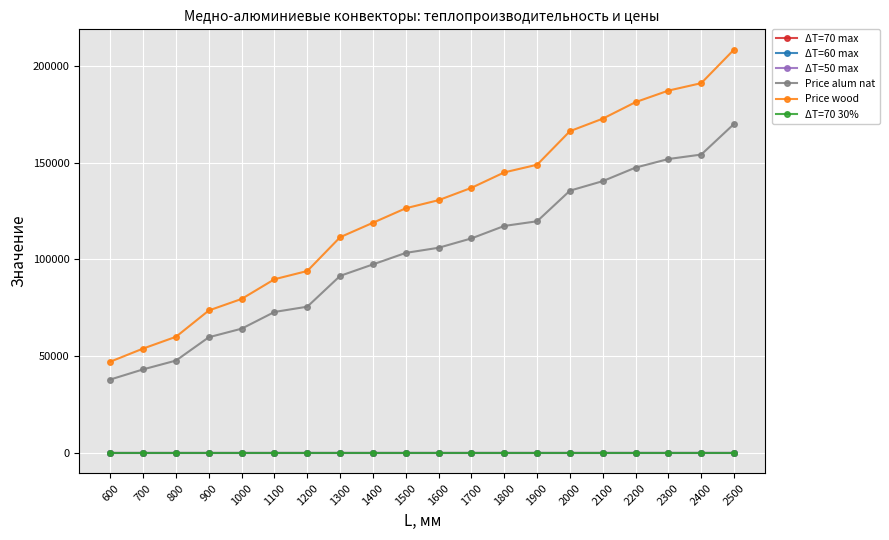

True or false: ΔT=60 max and Price wood cross at least once.

False